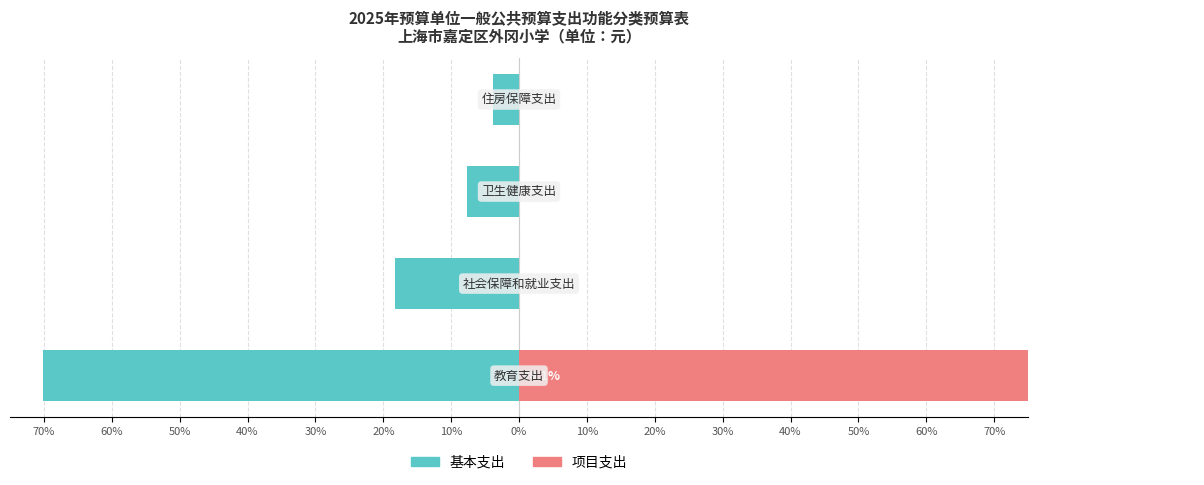

Reading left to right, transcribe all the data shown in this chart.

基本支出: 70%=-70.1	60%=-18.3	50%=-7.7	40%=-3.9
项目支出: 70%=100.0	60%=0.0	50%=0.0	40%=0.0